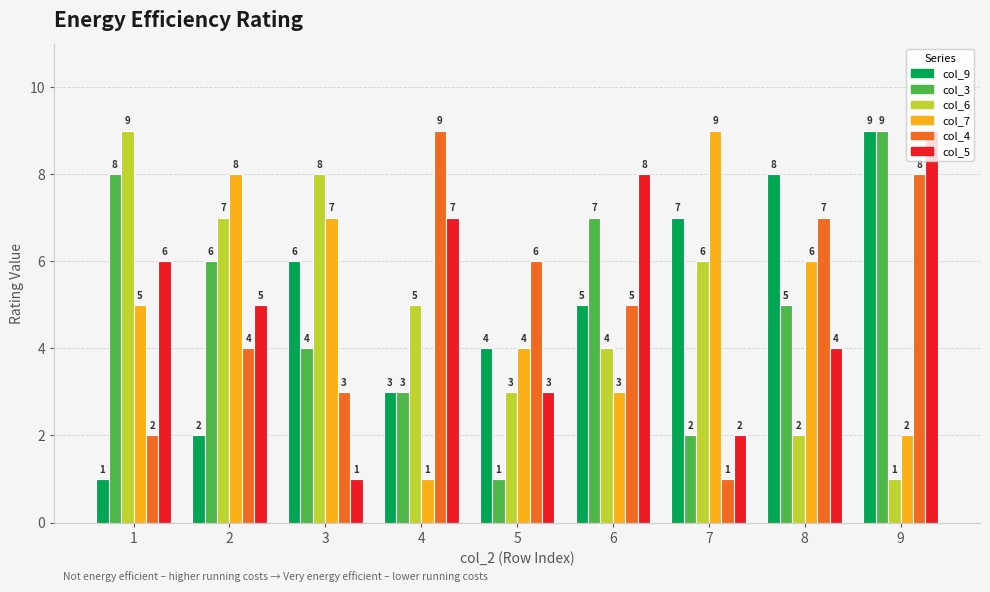

Reading left to right, list all the values displayed in this chart.

col_9: 1	2	6	3	4	5	7	8	9
col_3: 8	6	4	3	1	7	2	5	9
col_6: 9	7	8	5	3	4	6	2	1
col_7: 5	8	7	1	4	3	9	6	2
col_4: 2	4	3	9	6	5	1	7	8
col_5: 6	5	1	7	3	8	2	4	9